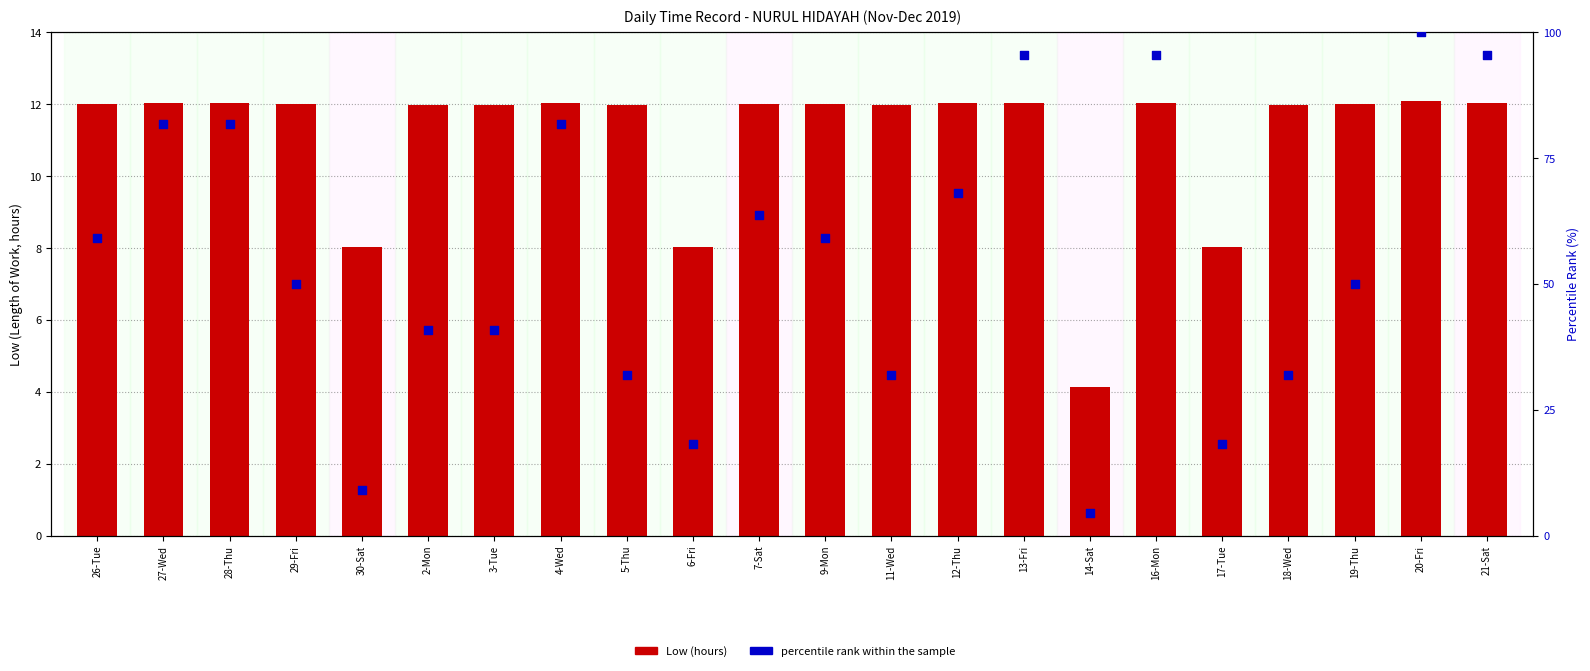

What are all the series names shown in the legend?

Low (hours), percentile rank within the sample